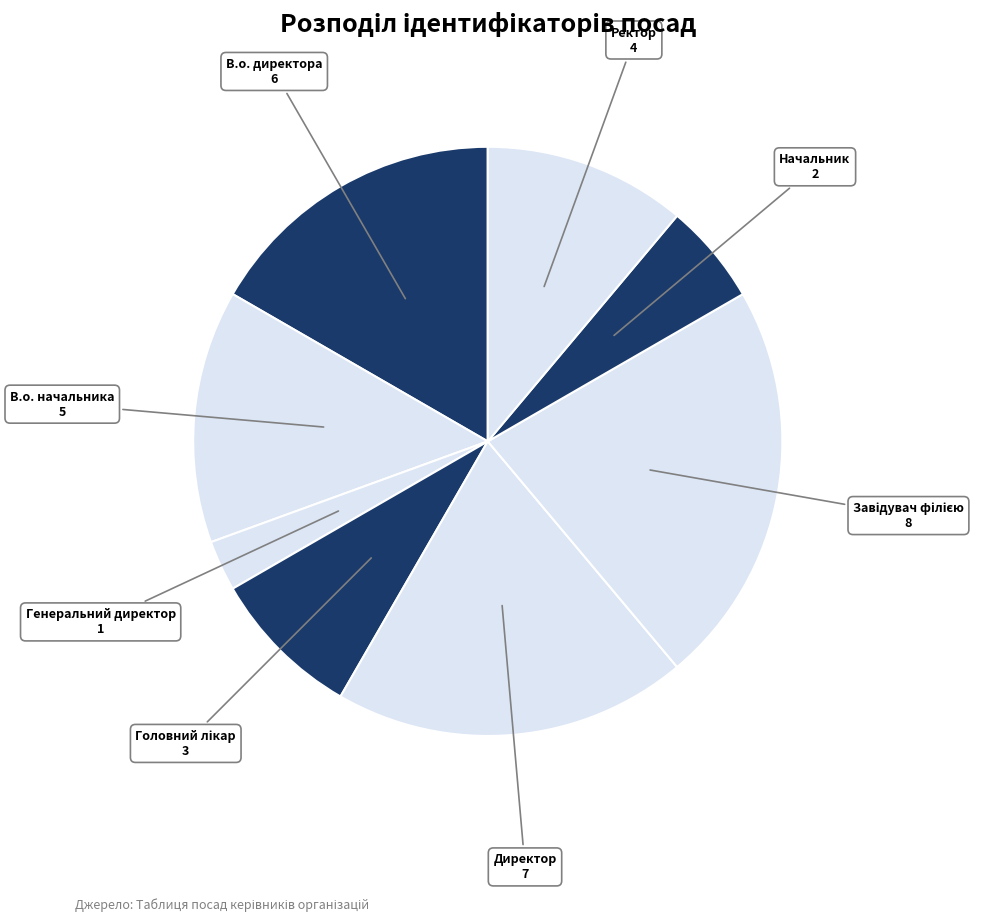

How many segments does this pie chart have?

8